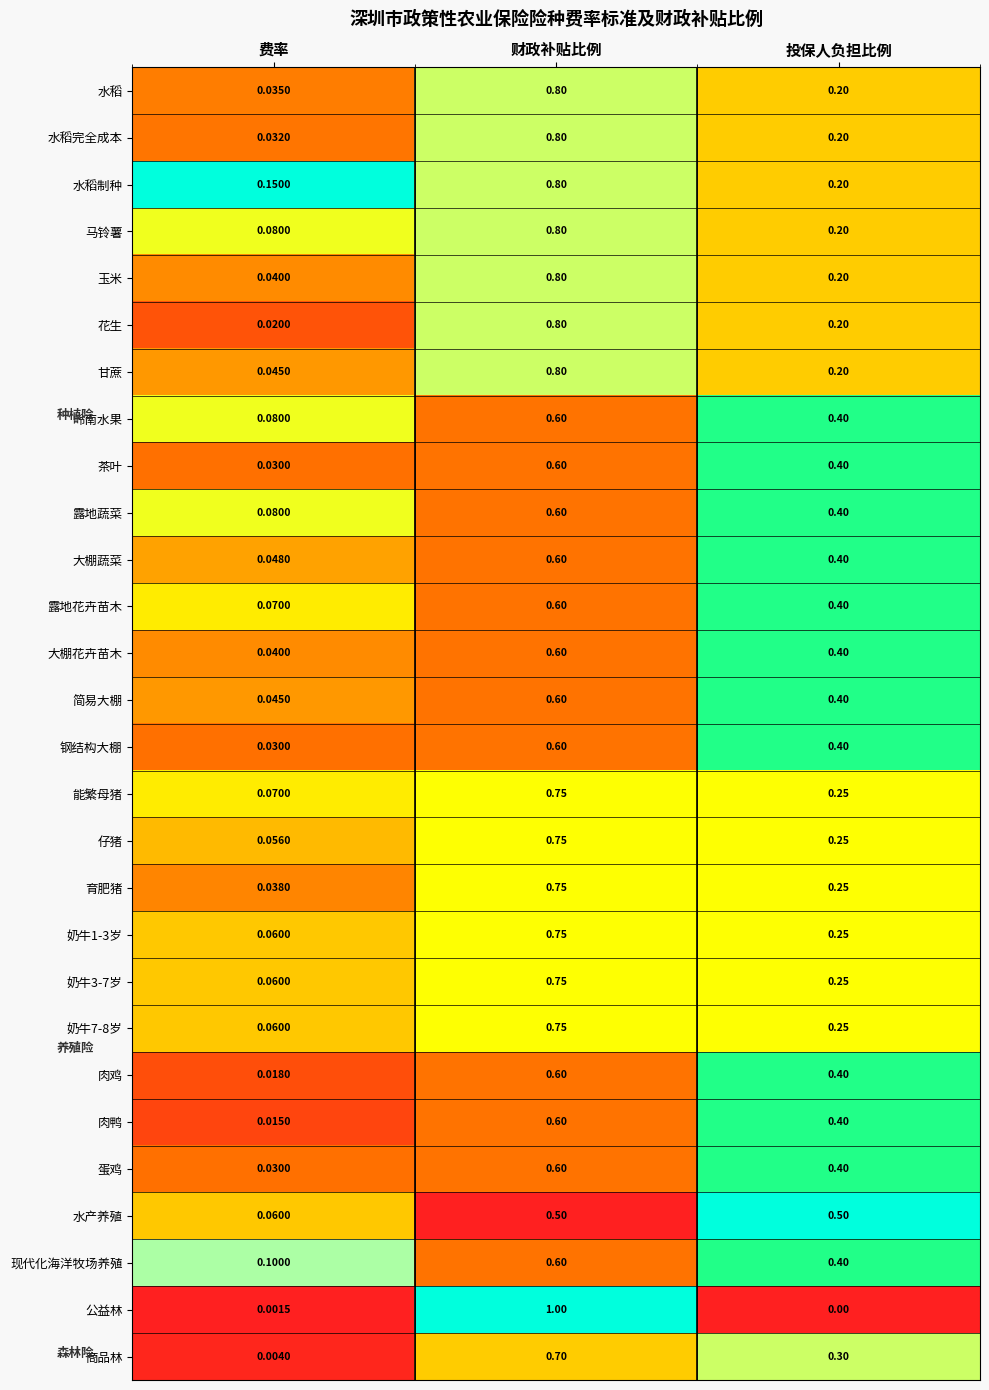

At which category is the sum across all series the highest?

财政补贴比例